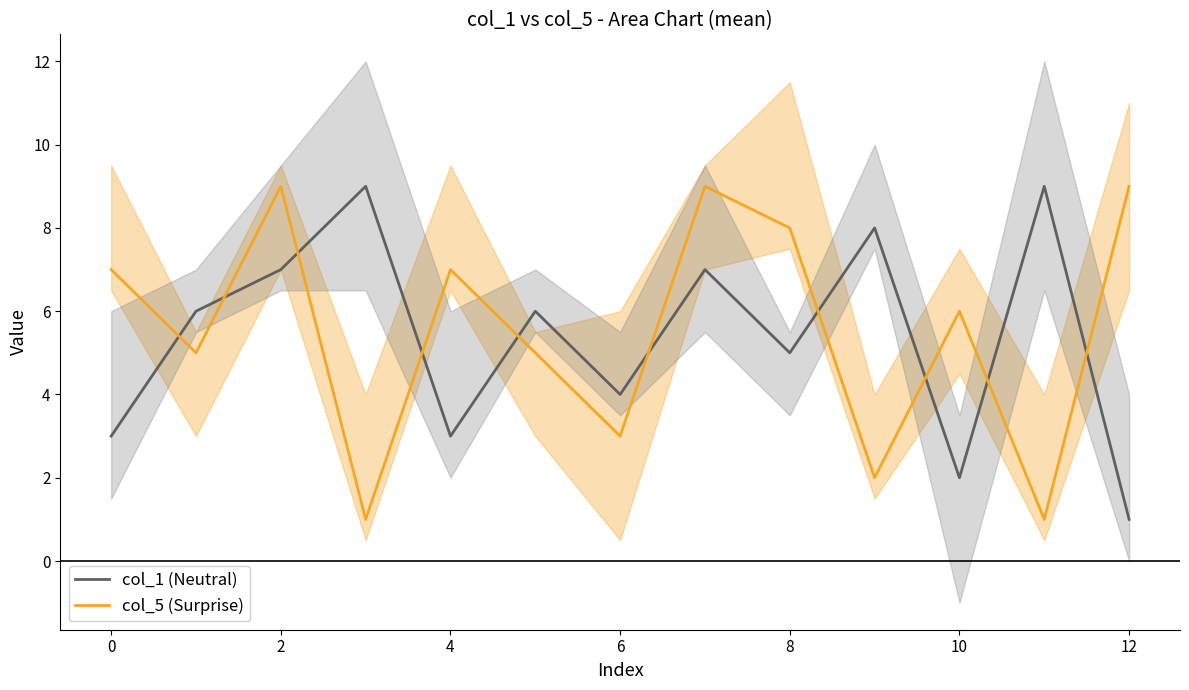

The col_5 (Surprise) series shows 3 at 6. True or false?

True